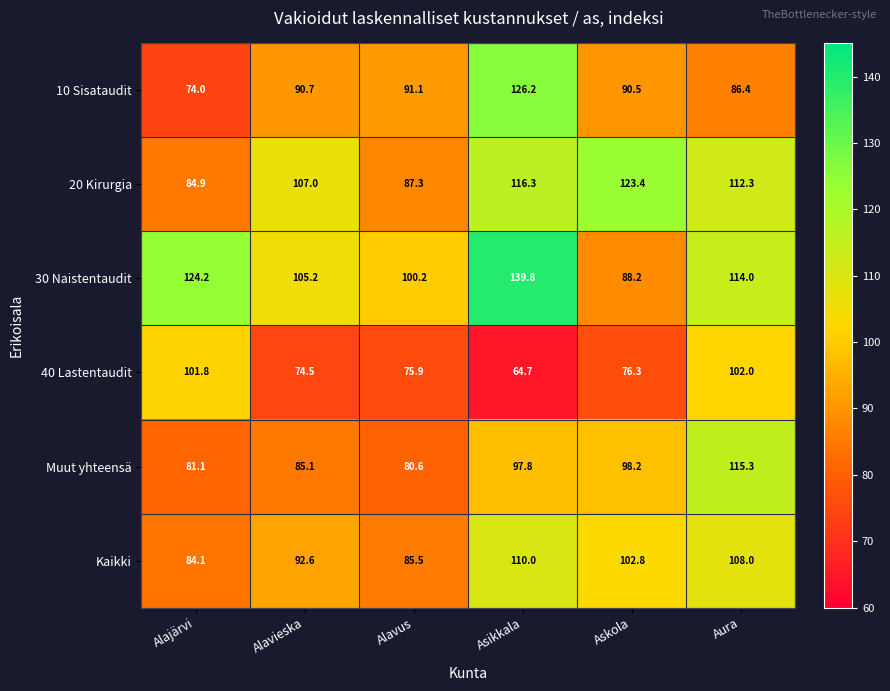

Which series has the largest range (max minus min)?

10 Sisataudit